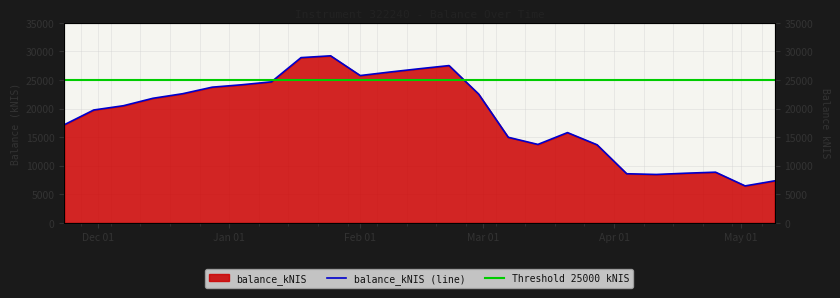

What is the sum of all values?

468323.9